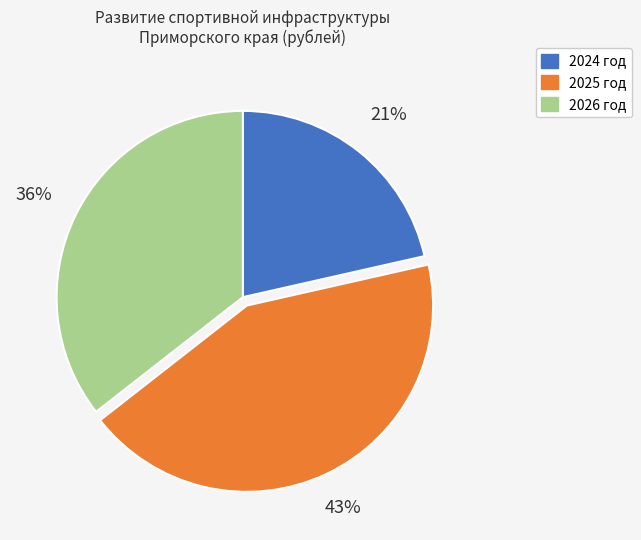

True or false: 2026 год accounts for 36% of the total.

True